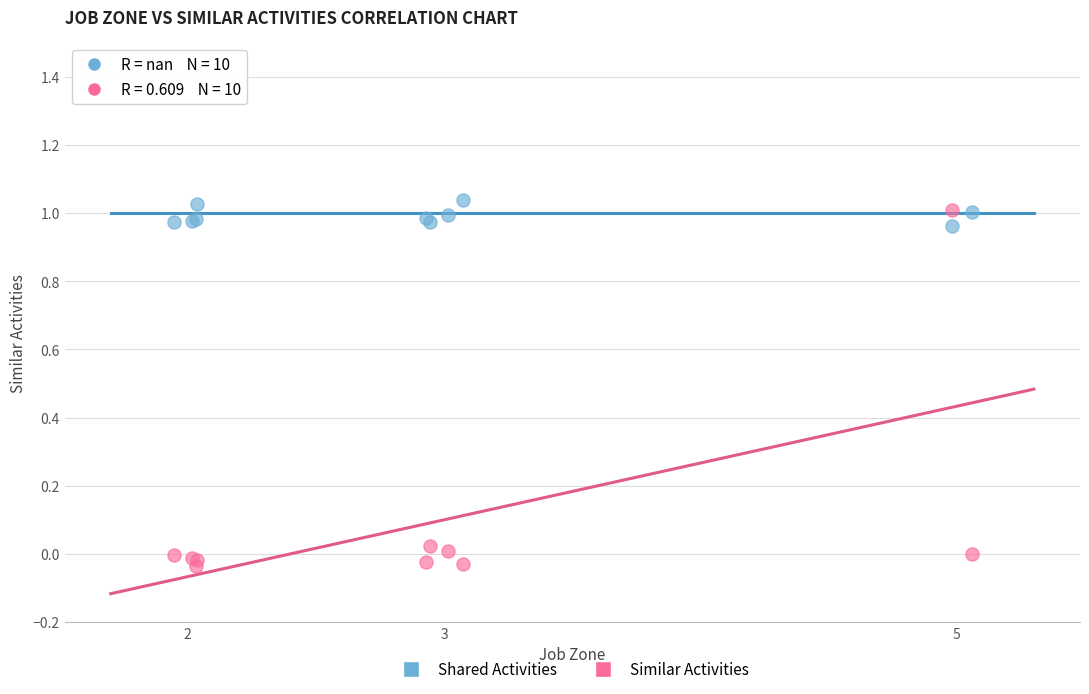

Which series contains the lowest Y value?

Similar Activities